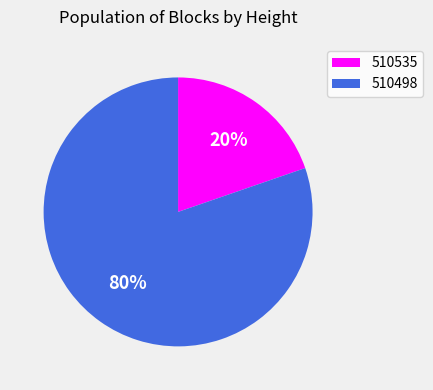

True or false: 510535 accounts for 11% of the total.

False